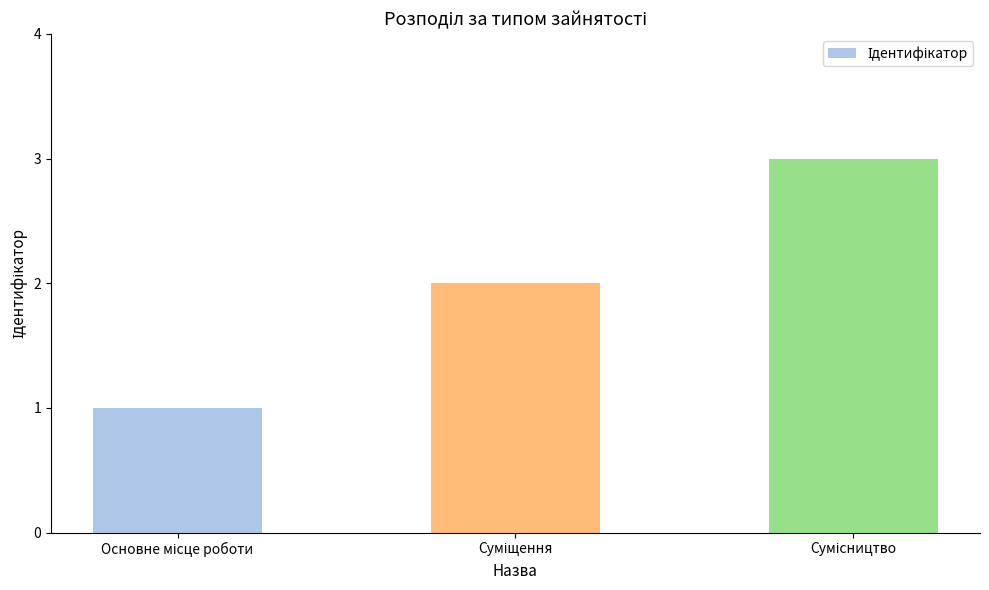

Does the chart contain any negative values?

No